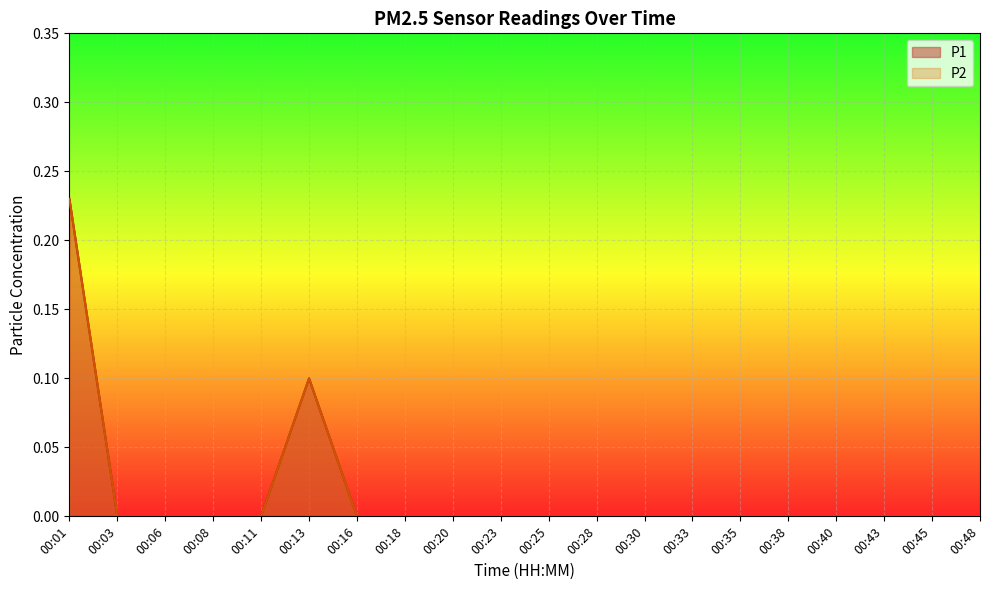

How many lines are shown in the chart?

2